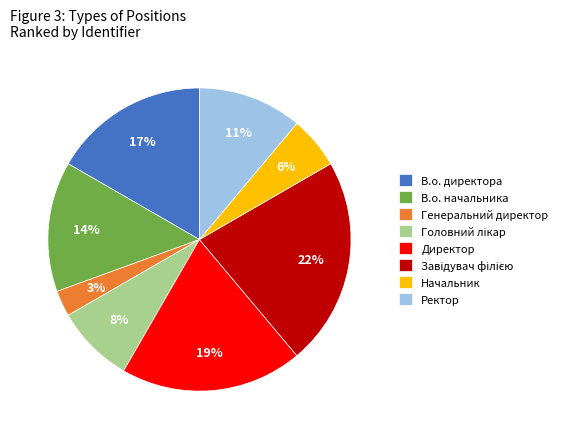

Which slice is the smallest?

Генеральний директор